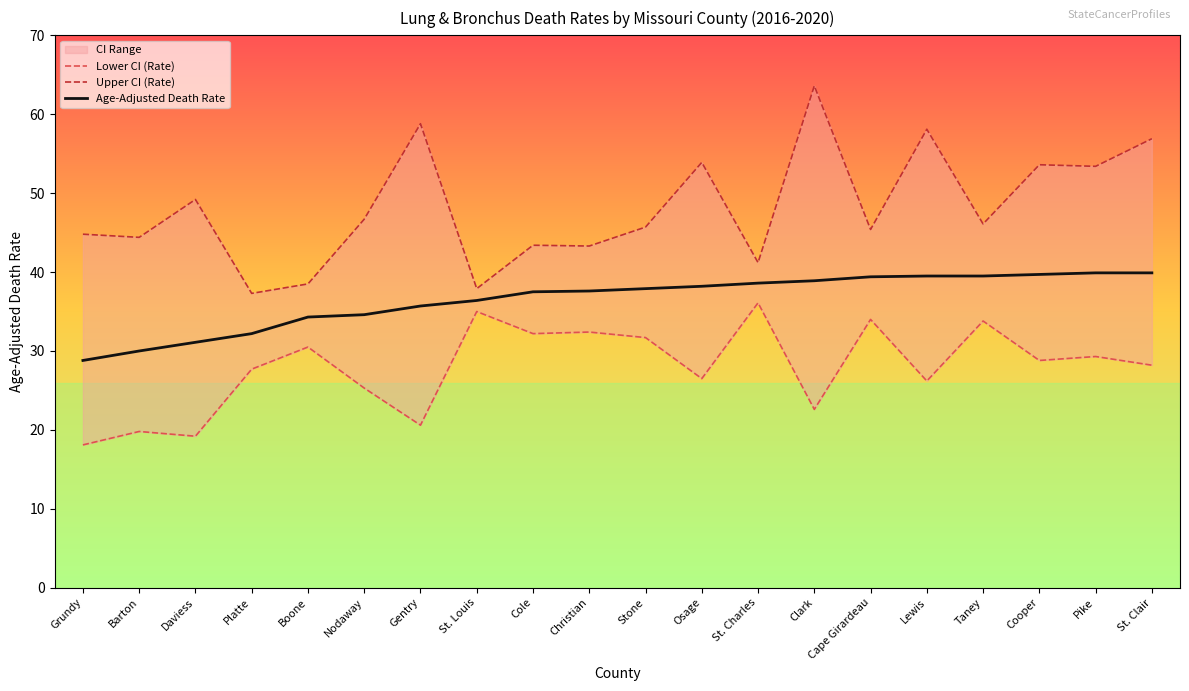

True or false: Lower CI (Rate) has a value of 17.2 at Osage.

False